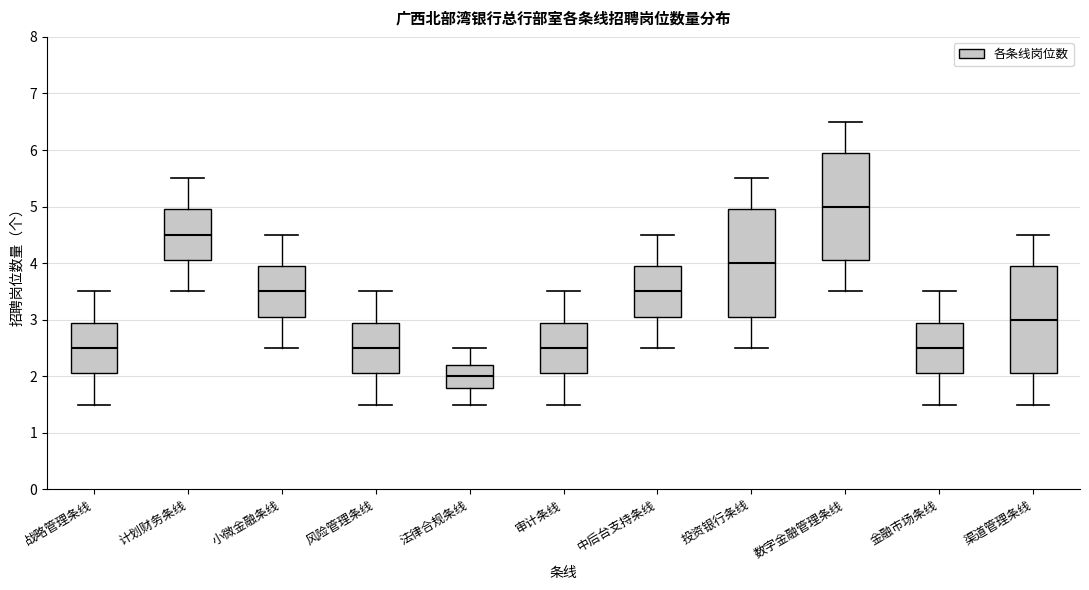

Reading left to right, transcribe this box plot: for each box, give where its median line is, the range the box spans, and where its two whiskers end, as read against the y-axis. The values are not printed on the chart, so give them approximately, as read against the axis.

战略管理条线: median 2.5, box 2.1 to 3.0, whiskers 1.5 to 3.5
计划财务条线: median 4.5, box 4.1 to 5.0, whiskers 3.5 to 5.5
小微金融条线: median 3.5, box 3.1 to 4.0, whiskers 2.5 to 4.5
风险管理条线: median 2.5, box 2.1 to 3.0, whiskers 1.5 to 3.5
法律合规条线: median 2.0, box 1.8 to 2.2, whiskers 1.5 to 2.5
审计条线: median 2.5, box 2.1 to 3.0, whiskers 1.5 to 3.5
中后台支持条线: median 3.5, box 3.1 to 4.0, whiskers 2.5 to 4.5
投资银行条线: median 4.0, box 3.1 to 5.0, whiskers 2.5 to 5.5
数字金融管理条线: median 5.0, box 4.1 to 6.0, whiskers 3.5 to 6.5
金融市场条线: median 2.5, box 2.1 to 3.0, whiskers 1.5 to 3.5
渠道管理条线: median 3.0, box 2.1 to 4.0, whiskers 1.5 to 4.5